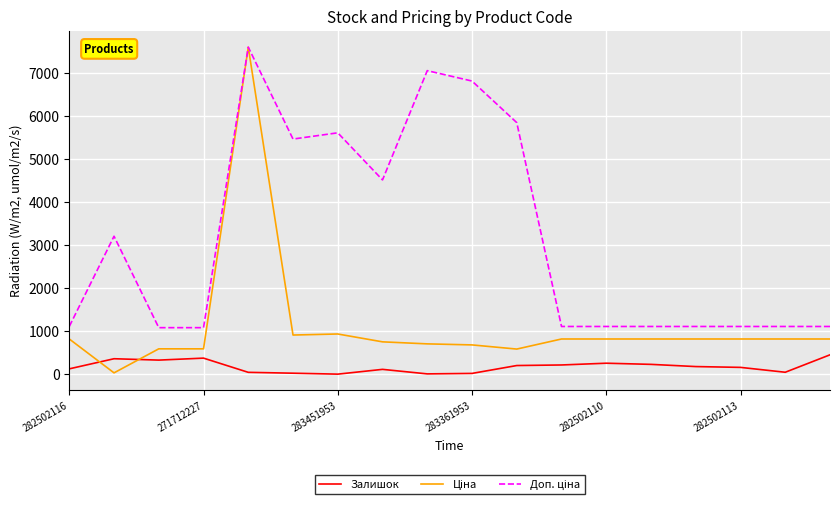

How many lines are shown in the chart?

3